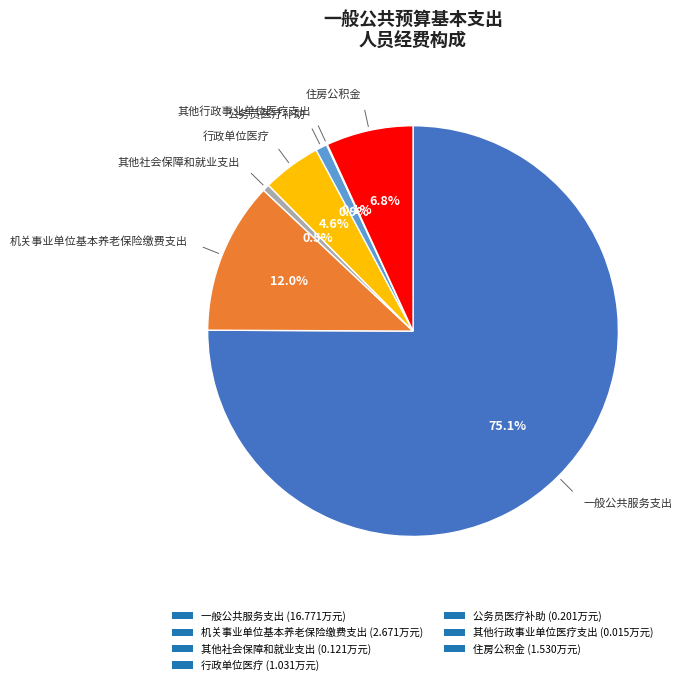

The 住房公积金 slice represents 7% of the pie. True or false?

True